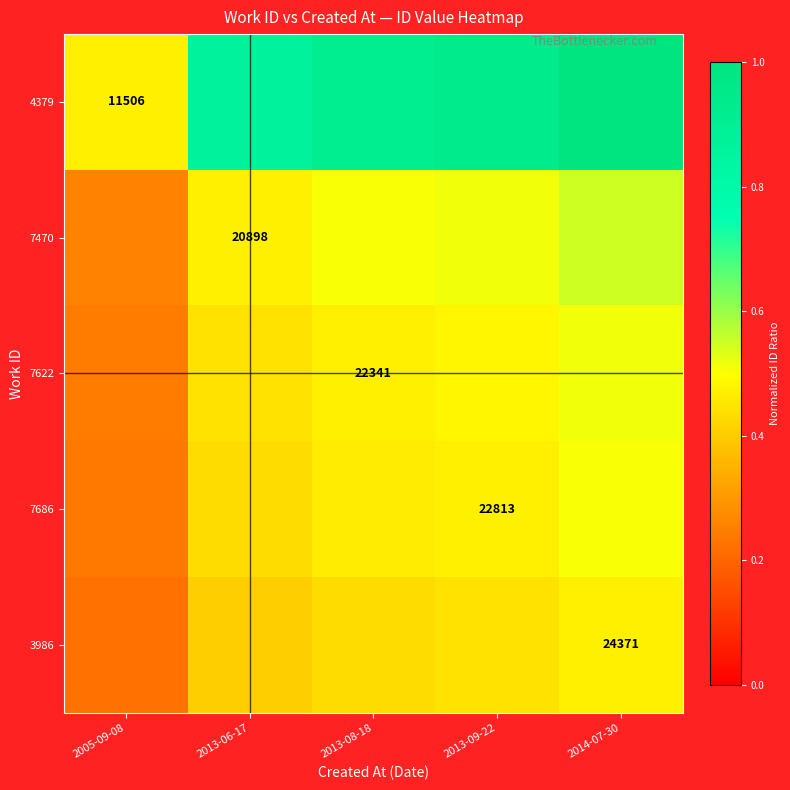

List the series in order of their peak value, highest first.

4379, 7470, 7622, 7686, 3986